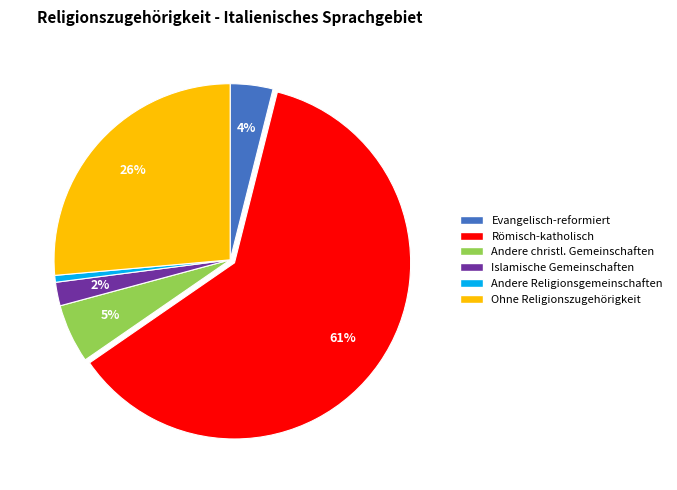

Is there any slice that represents more than half of the pie?

Yes